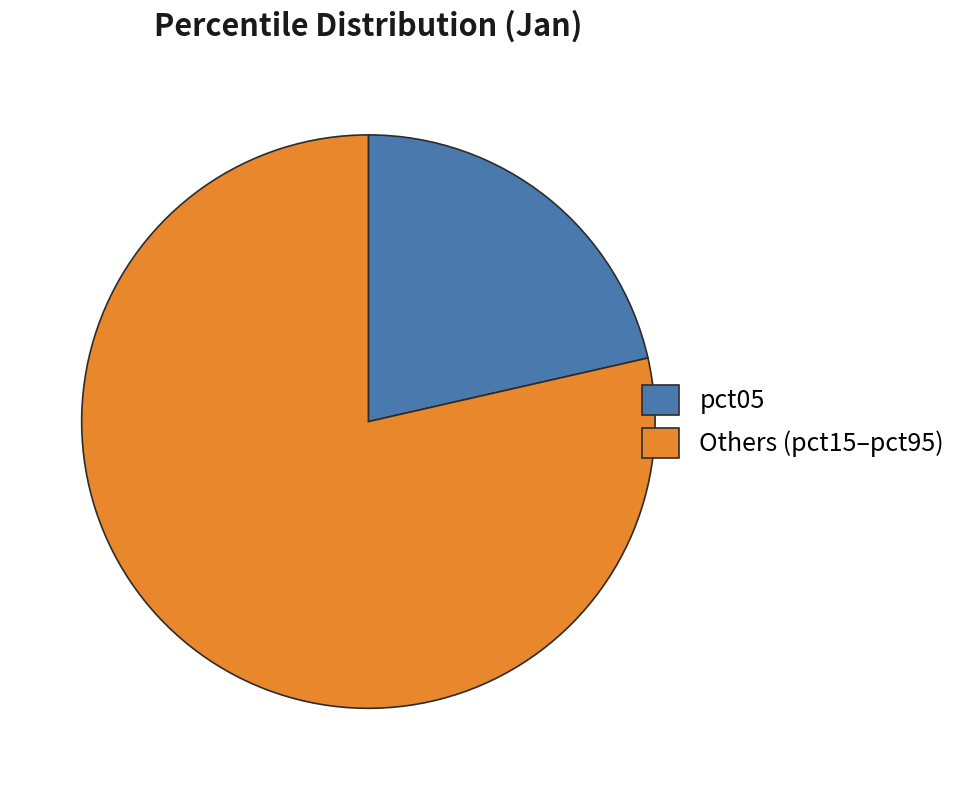

What is the ratio of the value at Others (pct15–pct95) to the value at pct05?

3.7